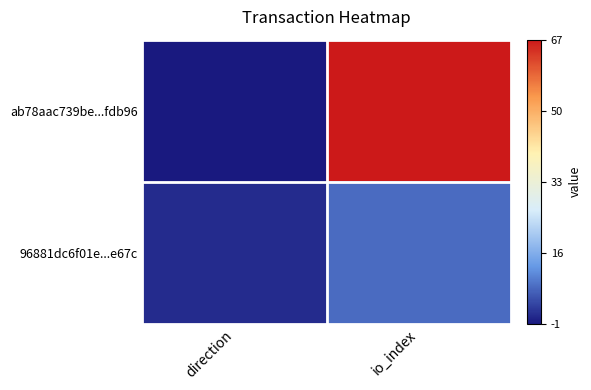

Reading right to left, extract all data points from this chart.

ab78aac739be...fdb96: io_index=67	direction=-1
96881dc6f01e...e67c: io_index=8	direction=1